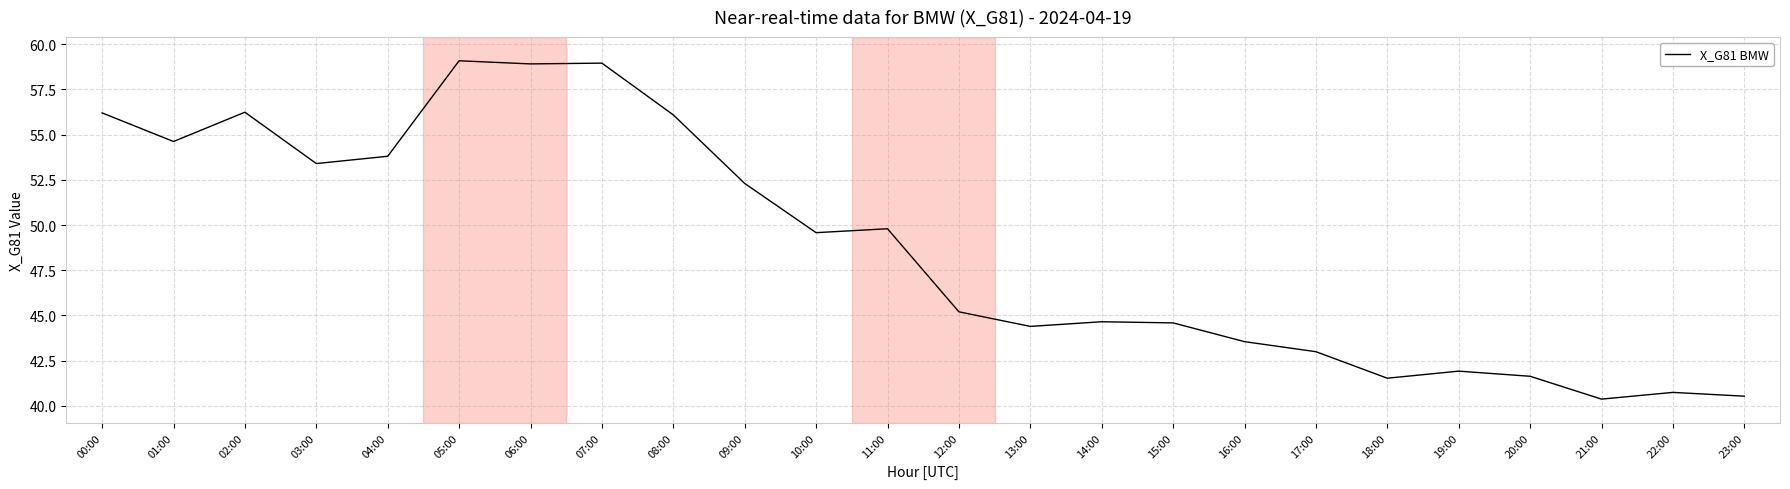

What is the difference between the maximum and minimum values?

18.7